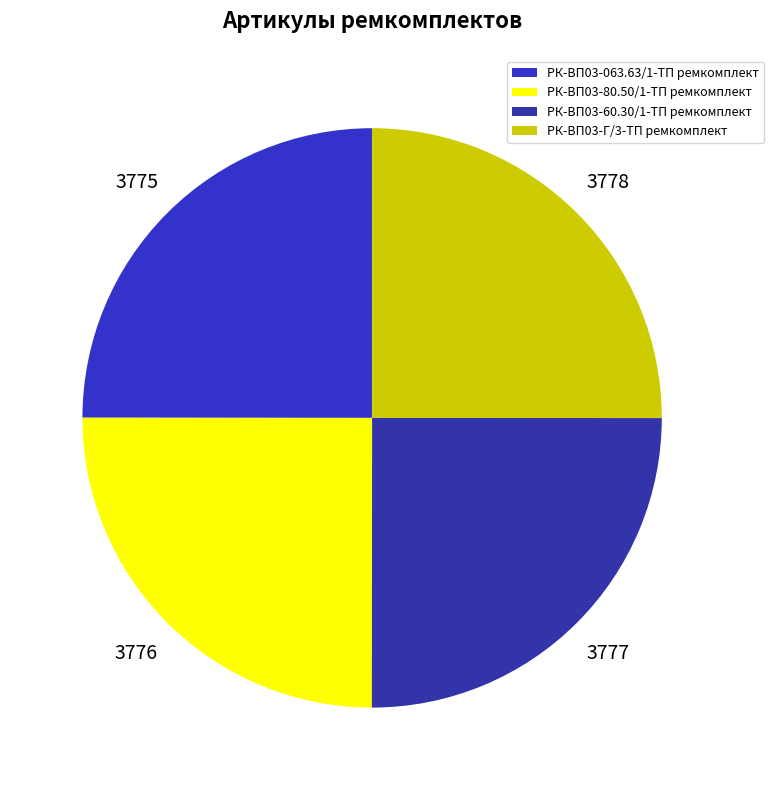

Is it true that РК-ВП03-063.63/1-ТП ремкомплект is 11% of the pie?

False